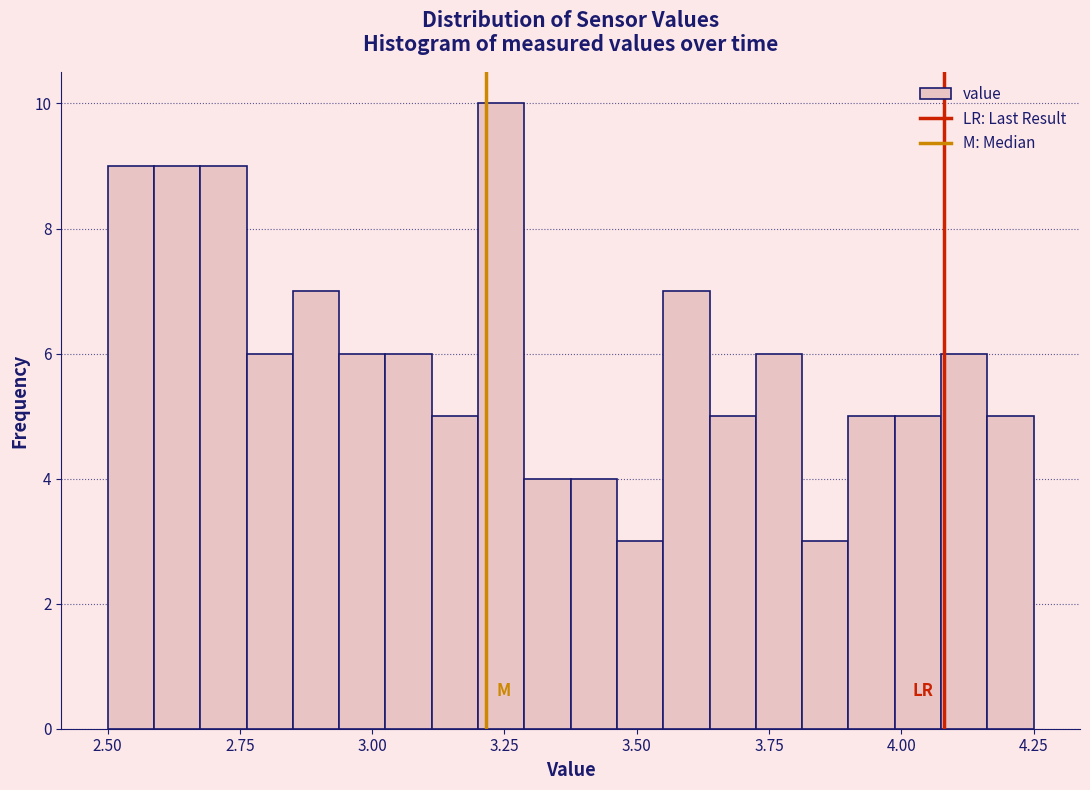

Around what value on the x-axis is the tallest bar? Give the approximate position of its centre, as read against the axis.

3.25